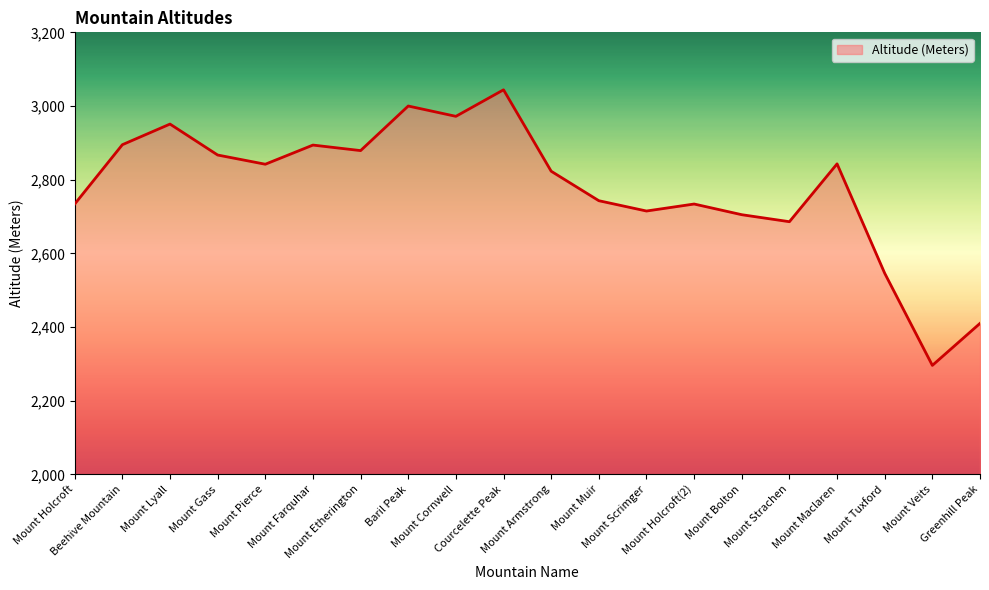

What is the ratio of the value at Beehive Mountain to the value at Mount Gass?

1.0